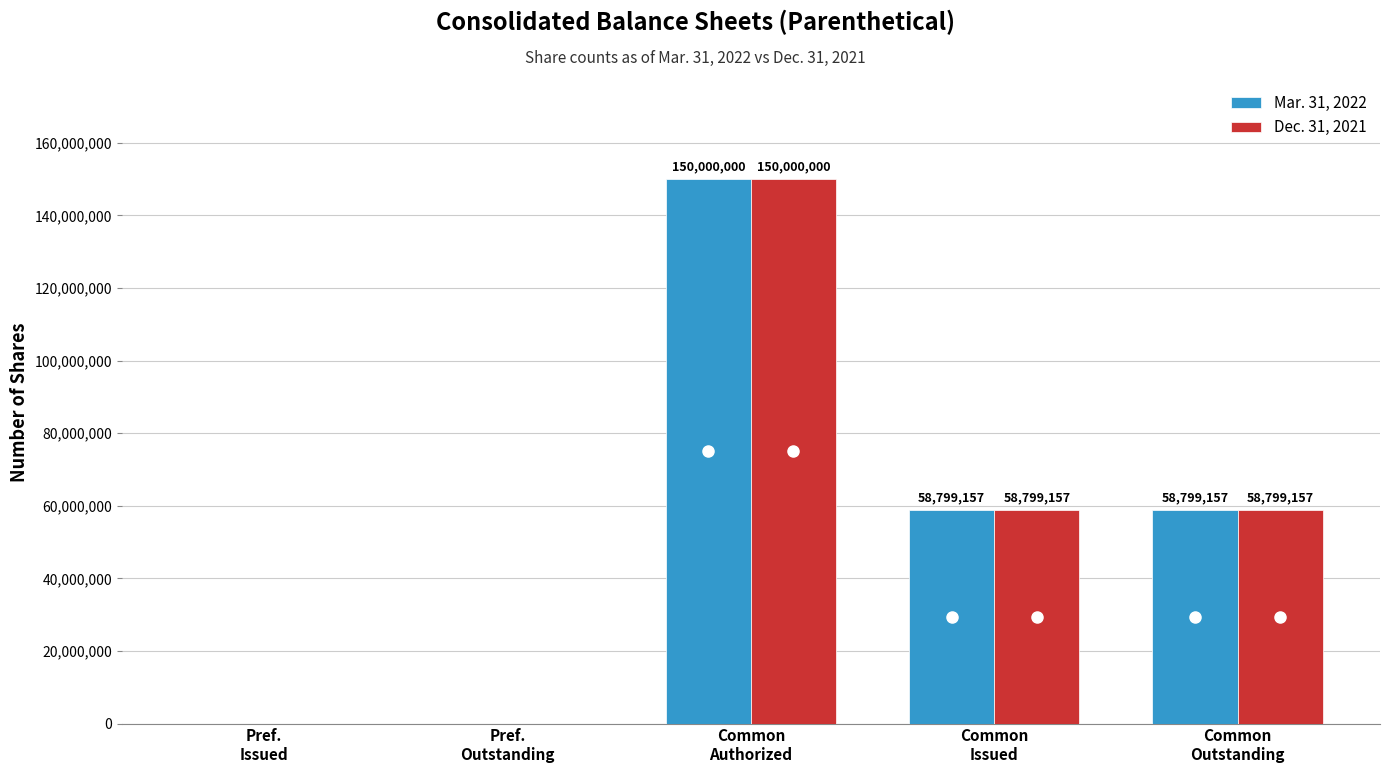

What is the difference between the Mar. 31, 2022 values at Common
Outstanding and Pref.
Outstanding?

58799157